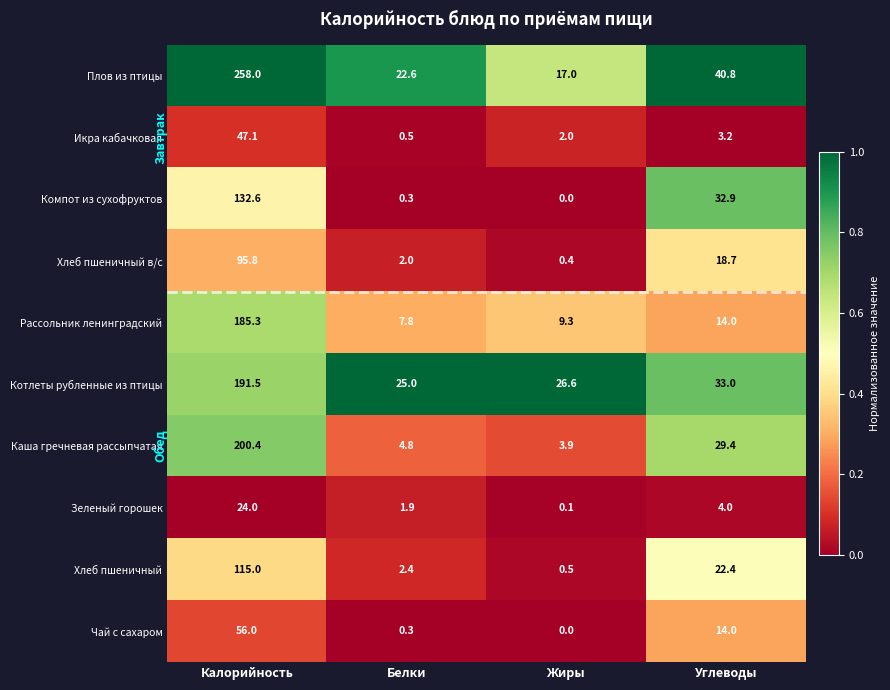

What is the sum of the Икра кабачковая values at Жиры and Калорийность?

49.1